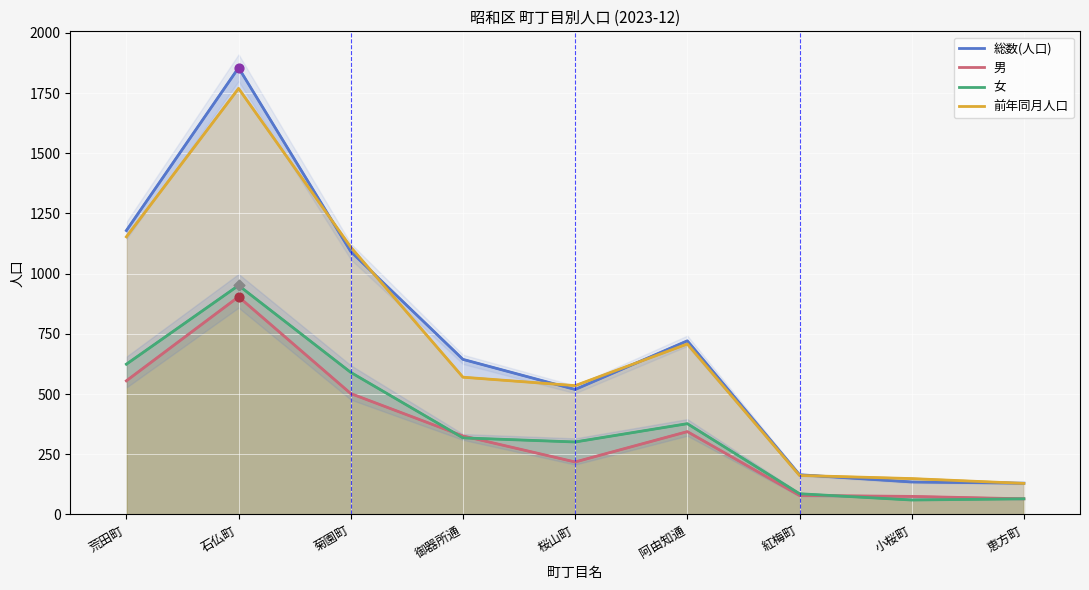

Which series has the largest Y range (max minus min)?

総数(人口)